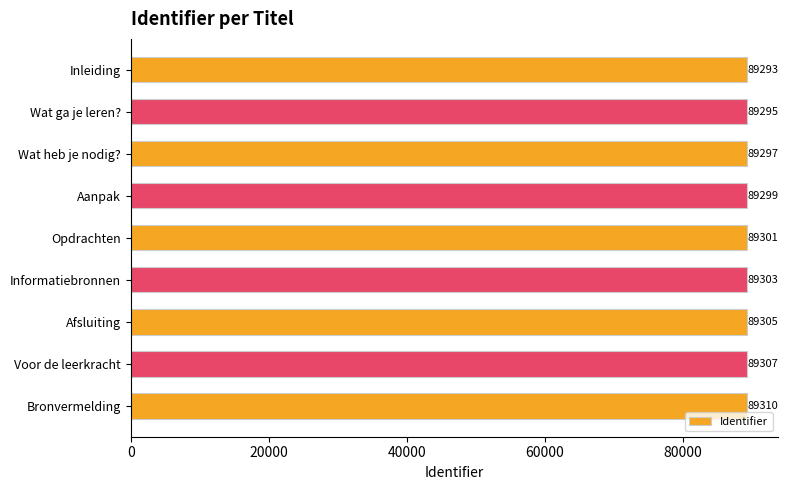

List the labels in order of value, largest first.

Bronvermelding, Voor de leerkracht, Afsluiting, Informatiebronnen, Opdrachten, Aanpak, Wat heb je nodig?, Wat ga je leren?, Inleiding